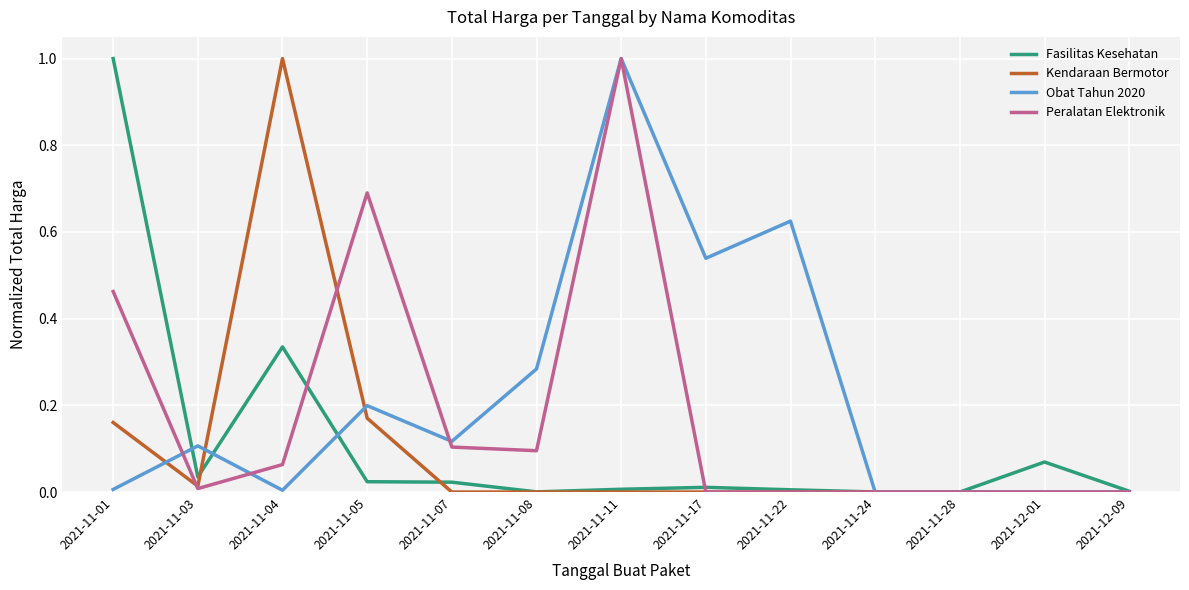

At which category does Fasilitas Kesehatan reach its first local valley?

2021-11-03